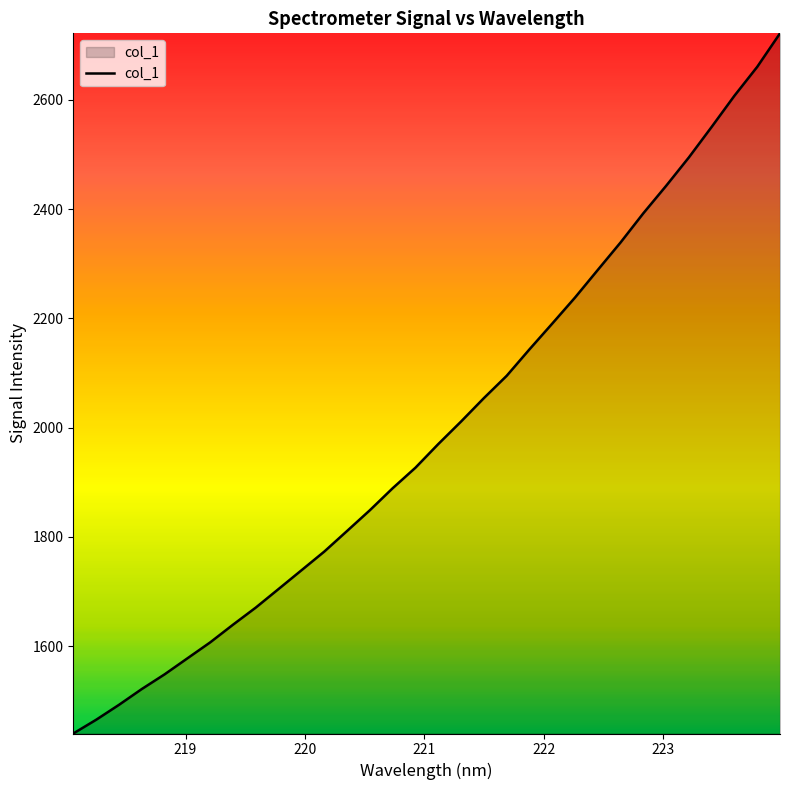

What is the smallest value displayed?

1440.5